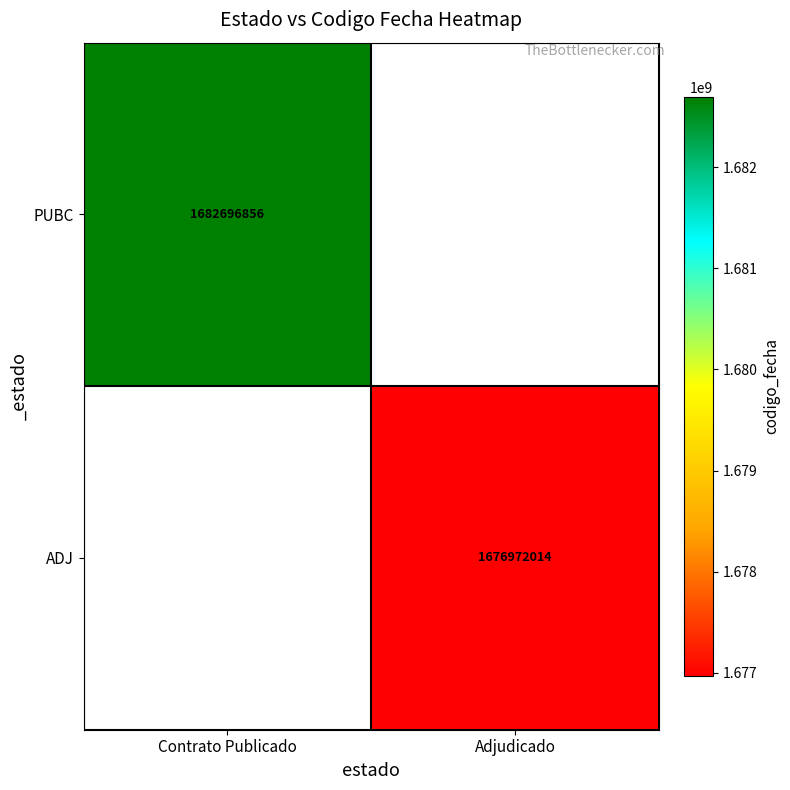

True or false: ADJ has a value of 1059457034 at Adjudicado.

False